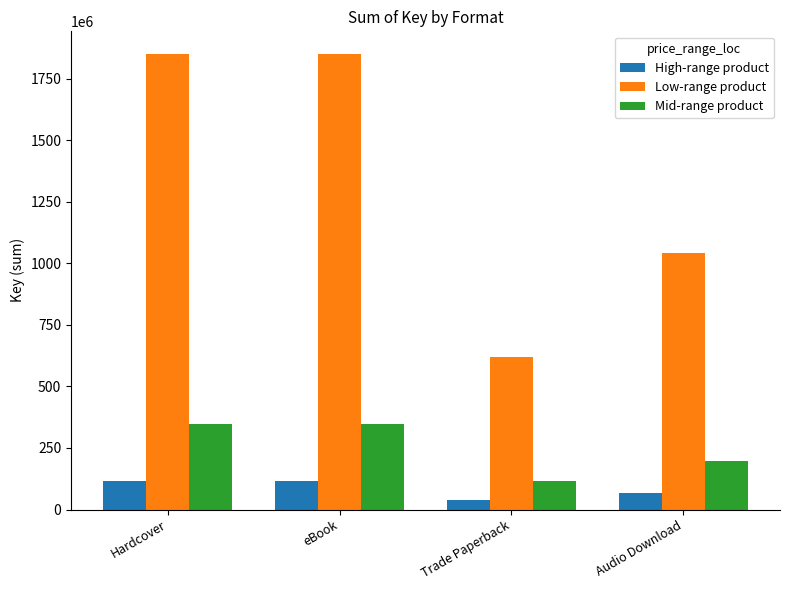

What is the total value across all series at Trade Paperback?

773021196.0